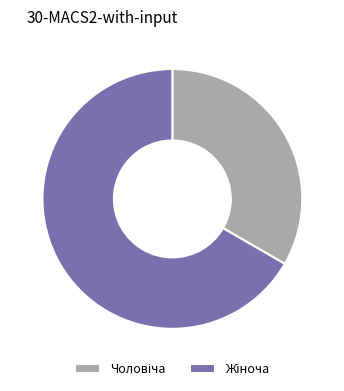

What portion of the pie excludes Жіноча?

33.3%